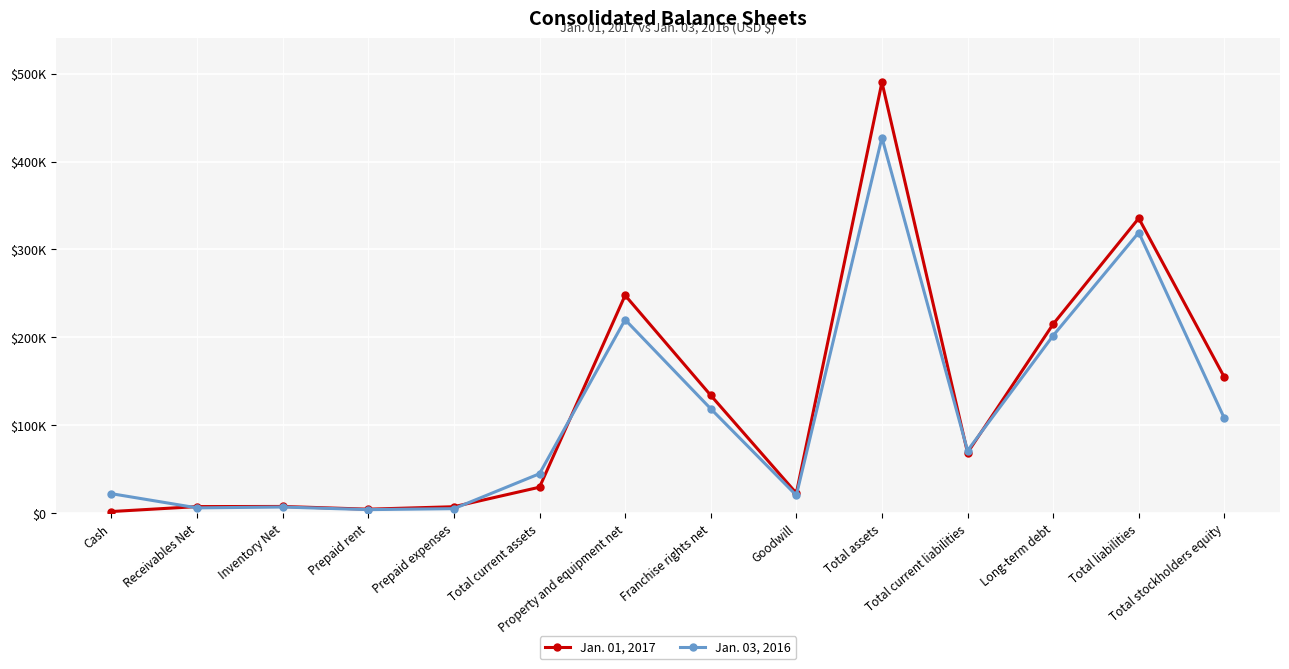

What is the greatest value displayed?

490155